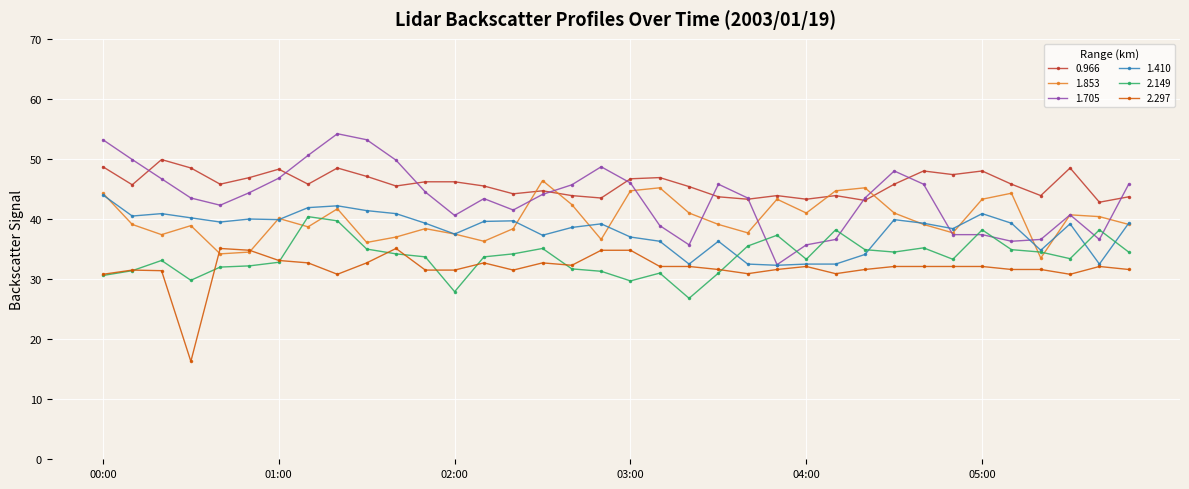

What is the value of the 0.966 point at the 30th from the left?

47.4